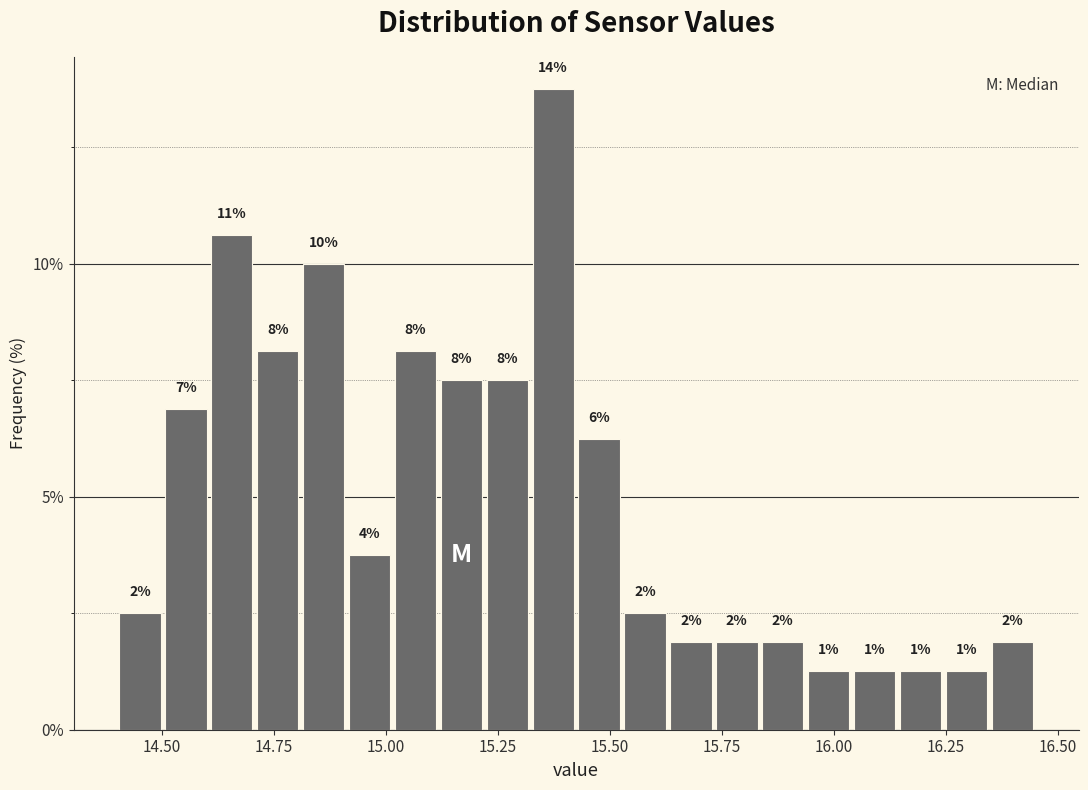

Read against the x-axis, roughly where is the centre of the tallest bar?

15.35